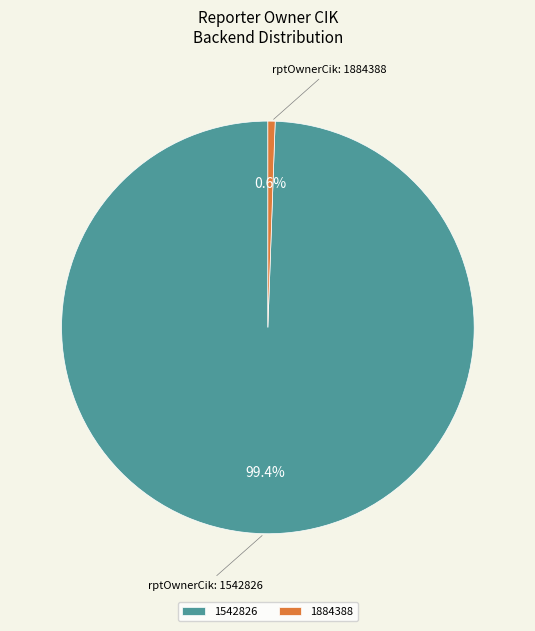

What is the smallest slice in the pie chart?

1884388